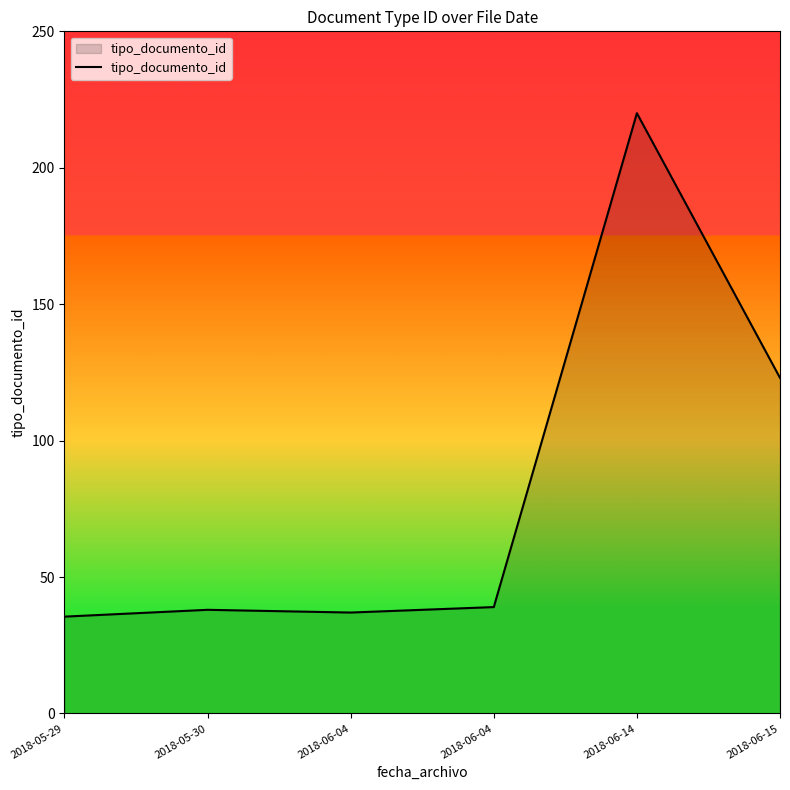

Does the chart display data point markers on the line(s)?

No